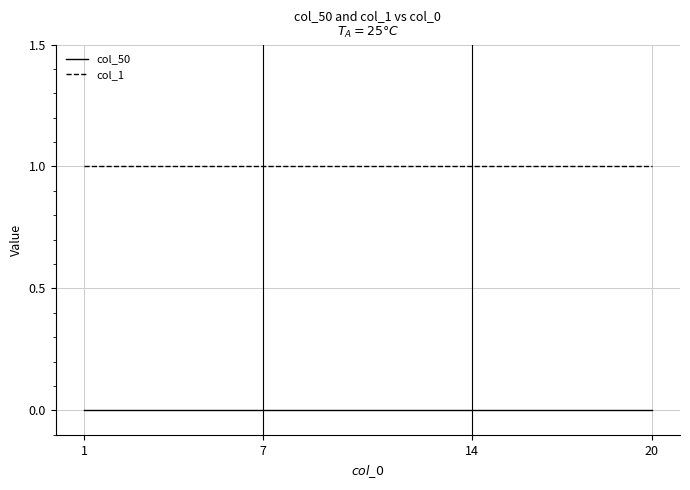

True or false: col_1 and col_50 intersect in this chart.

False